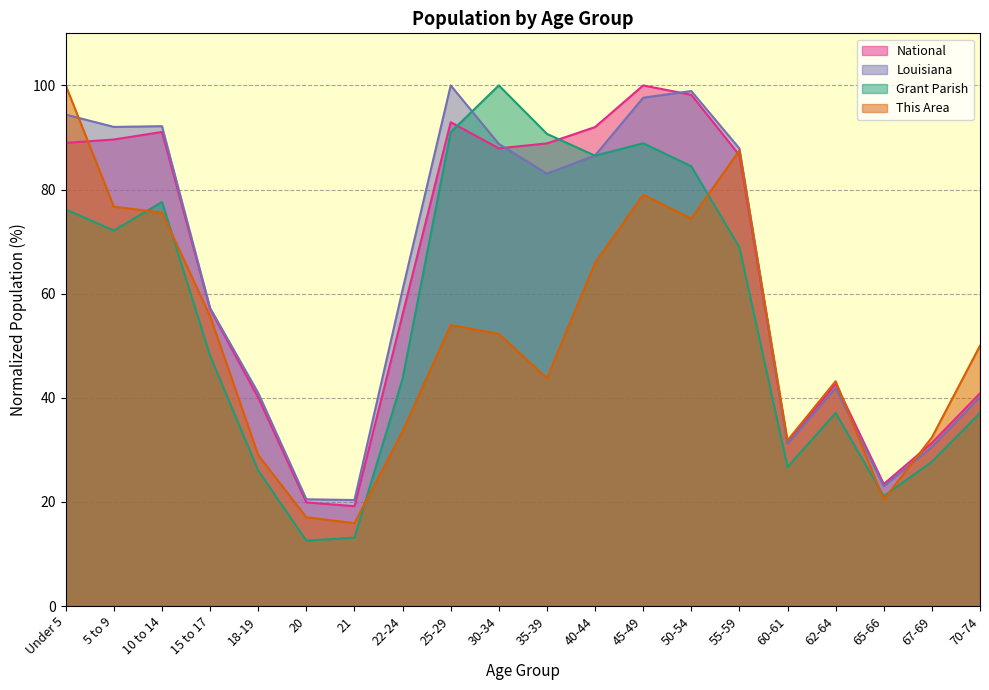

What are all the series names shown in the legend?

National, Louisiana, Grant Parish, This Area